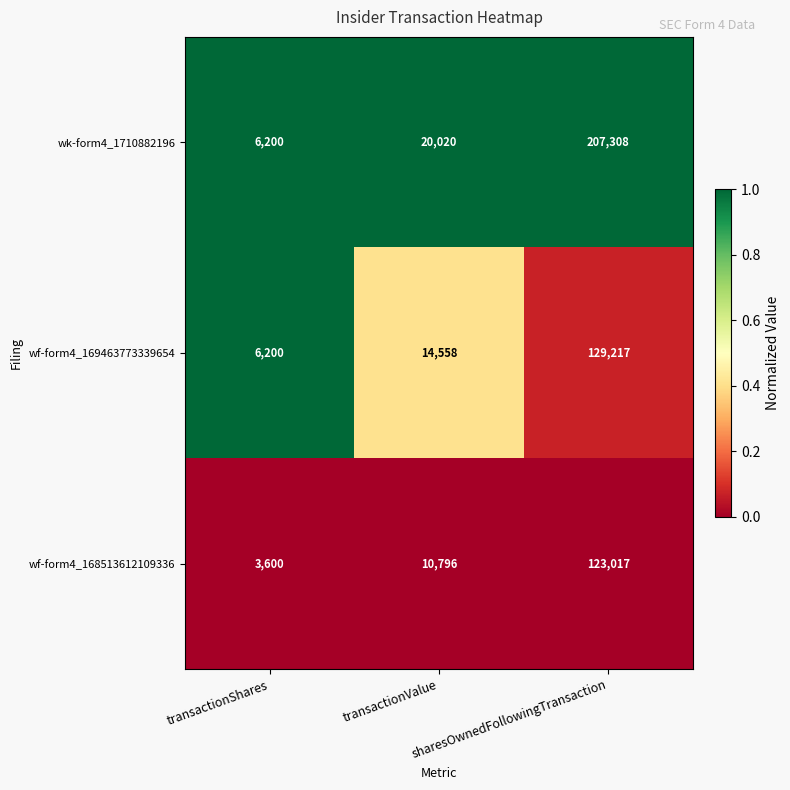

At which label is wf-form4_168513612109336 closest to 63308?

transactionValue